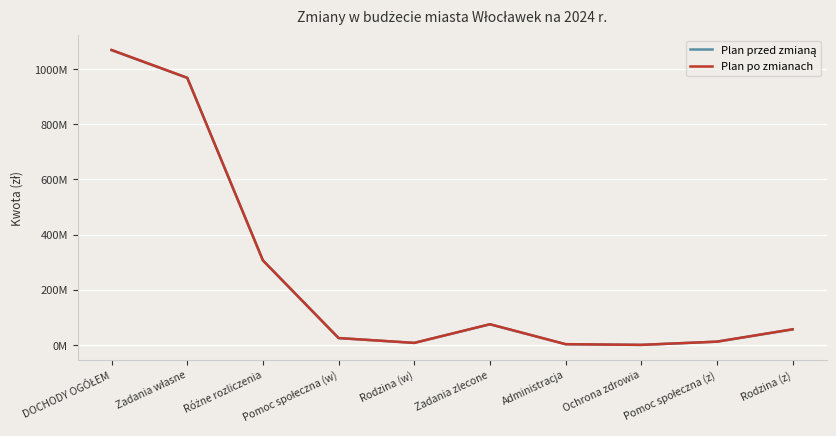

Is this an area chart (filled region under the line)?

No